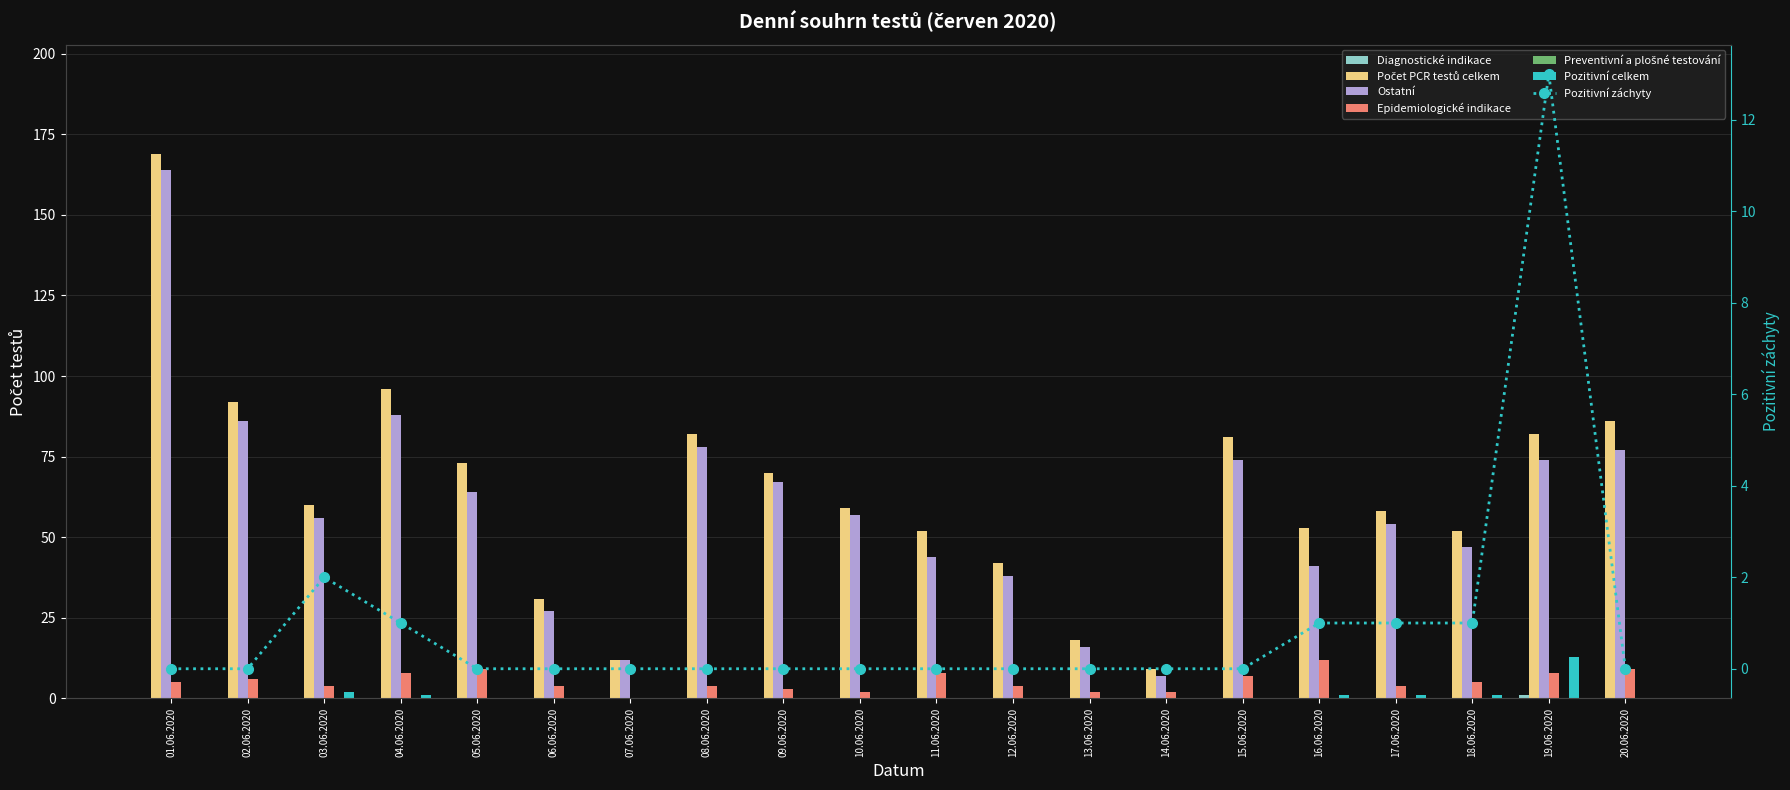

The Diagnostické indikace series shows -1 at 04.06.2020. True or false?

False